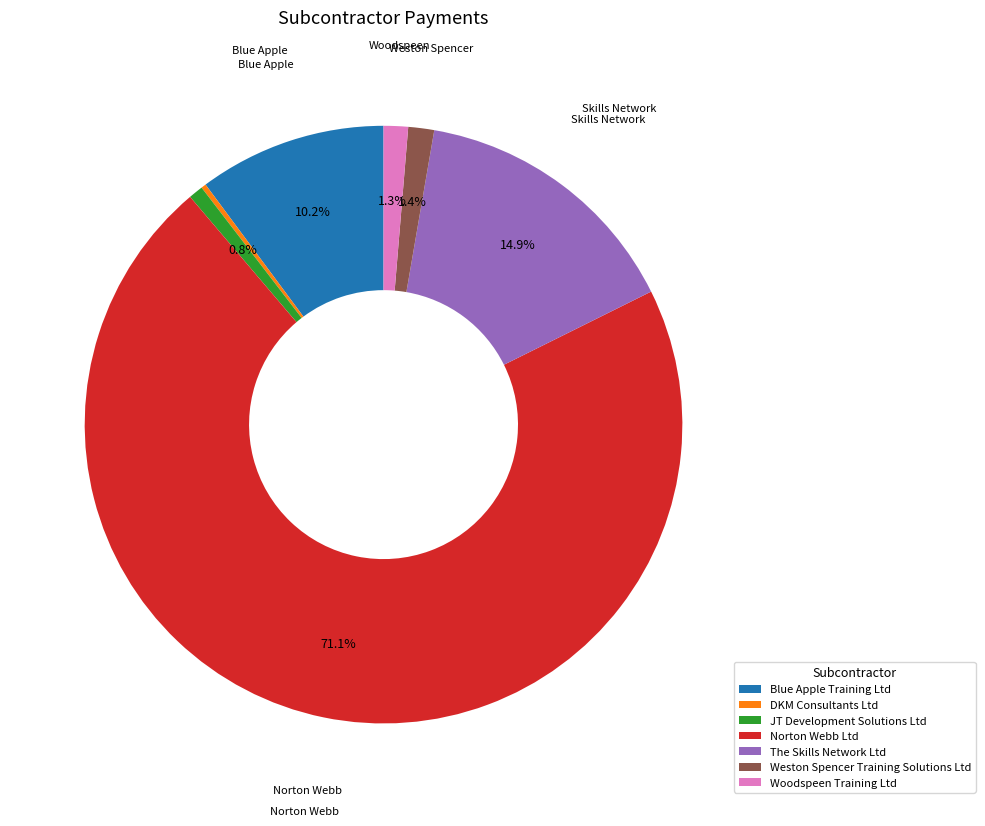

Which slice is the largest?

Norton Webb Ltd